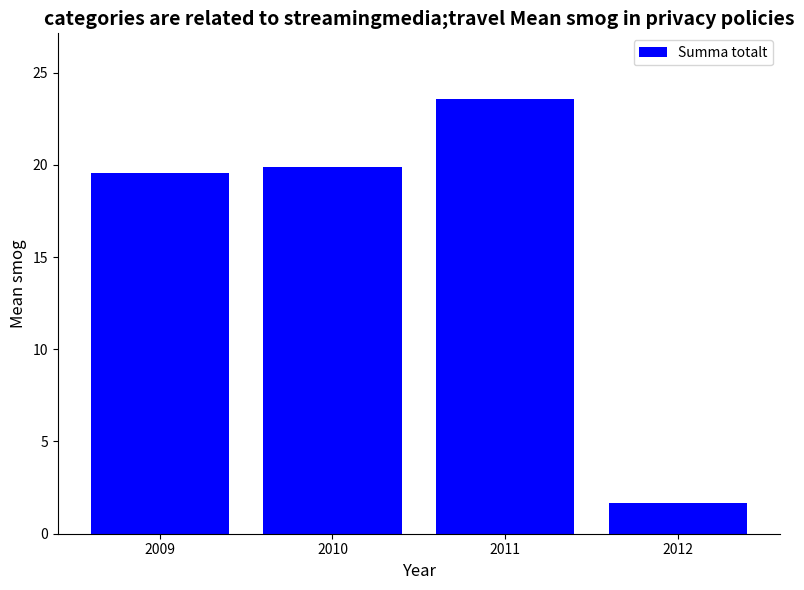

How many values exceed 19?

3